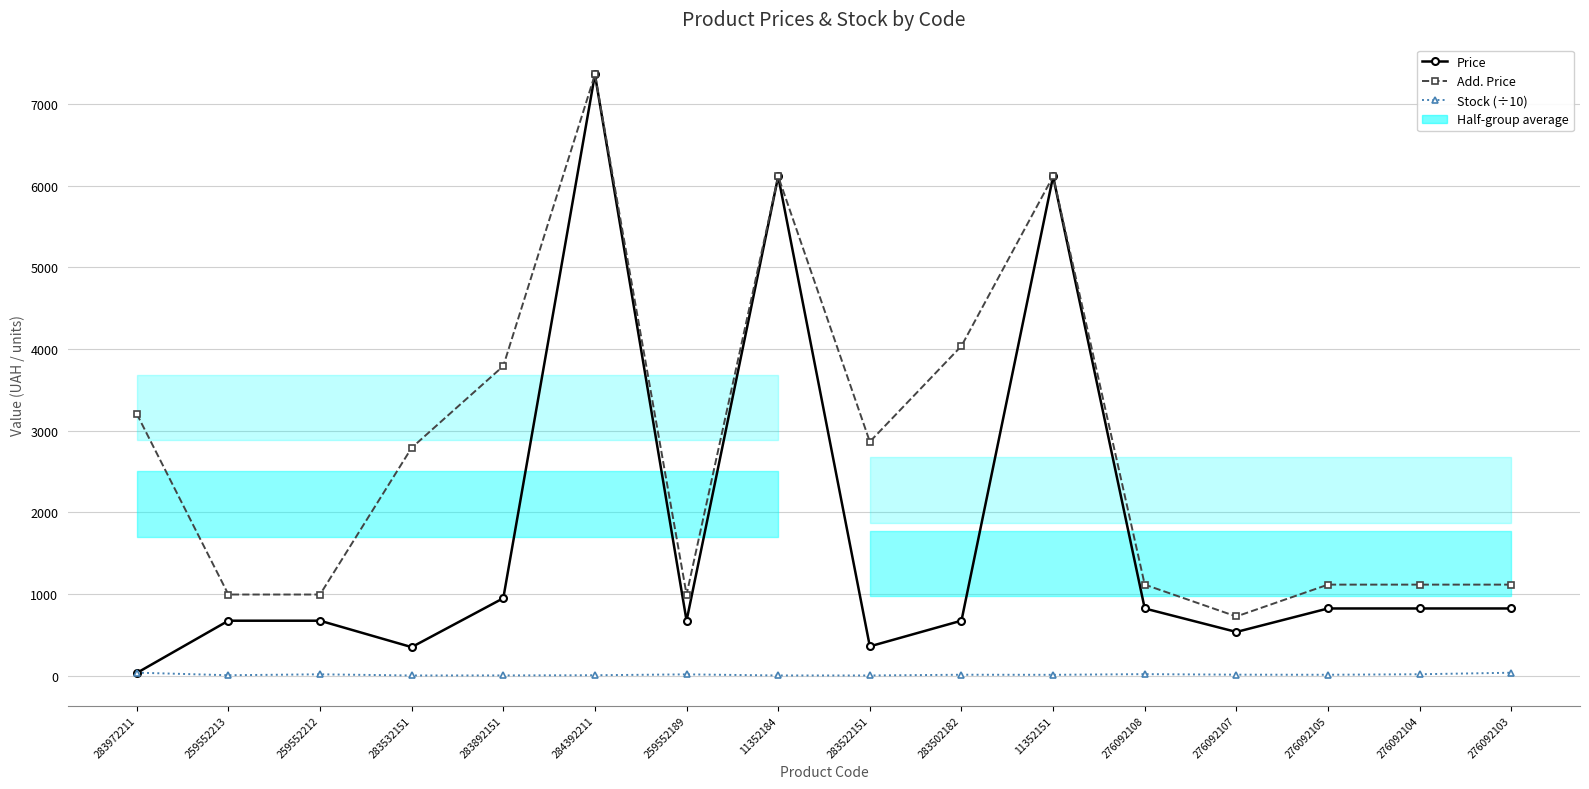

List the series in order of their overall mean, highest first.

Add. Price, Price, Stock (÷10)